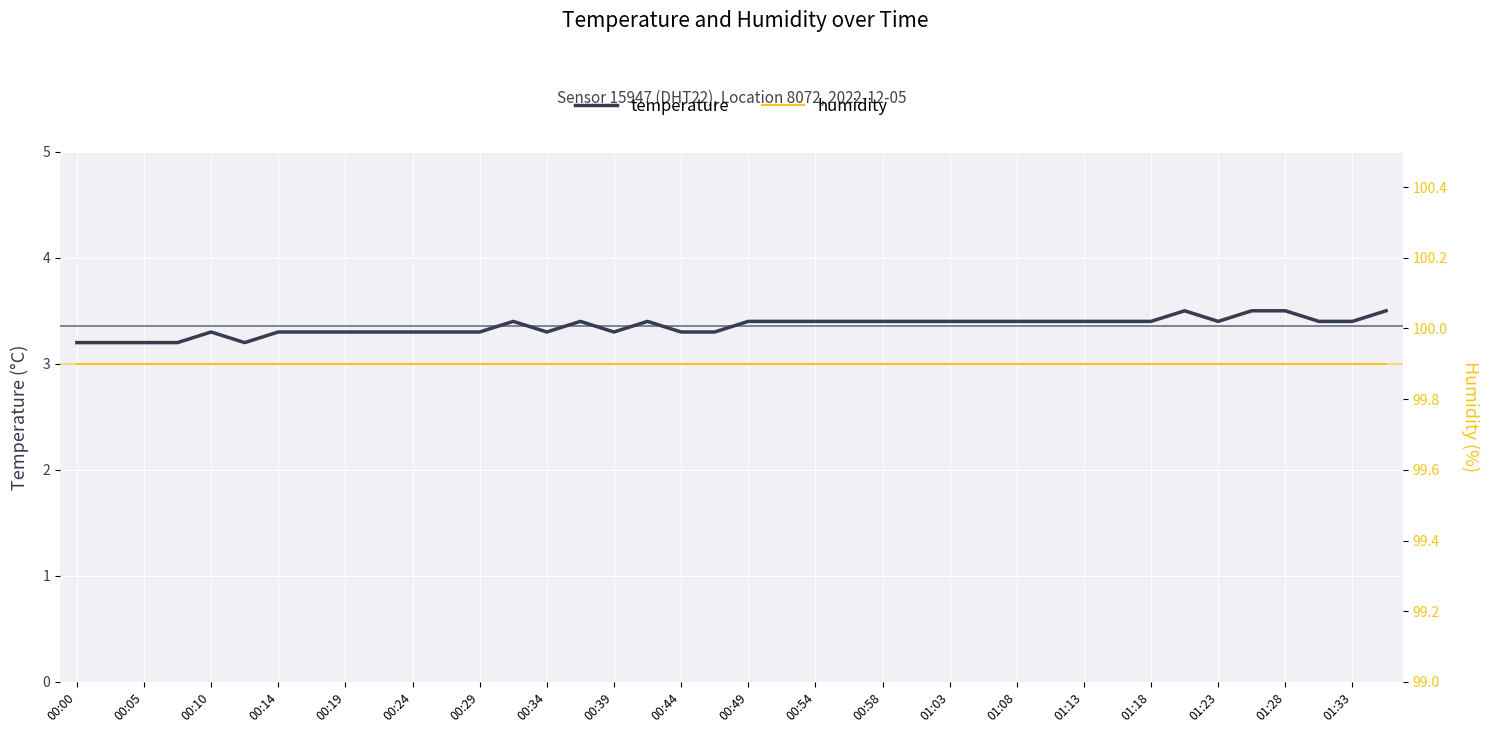

Which series has the largest total across all categories?

humidity